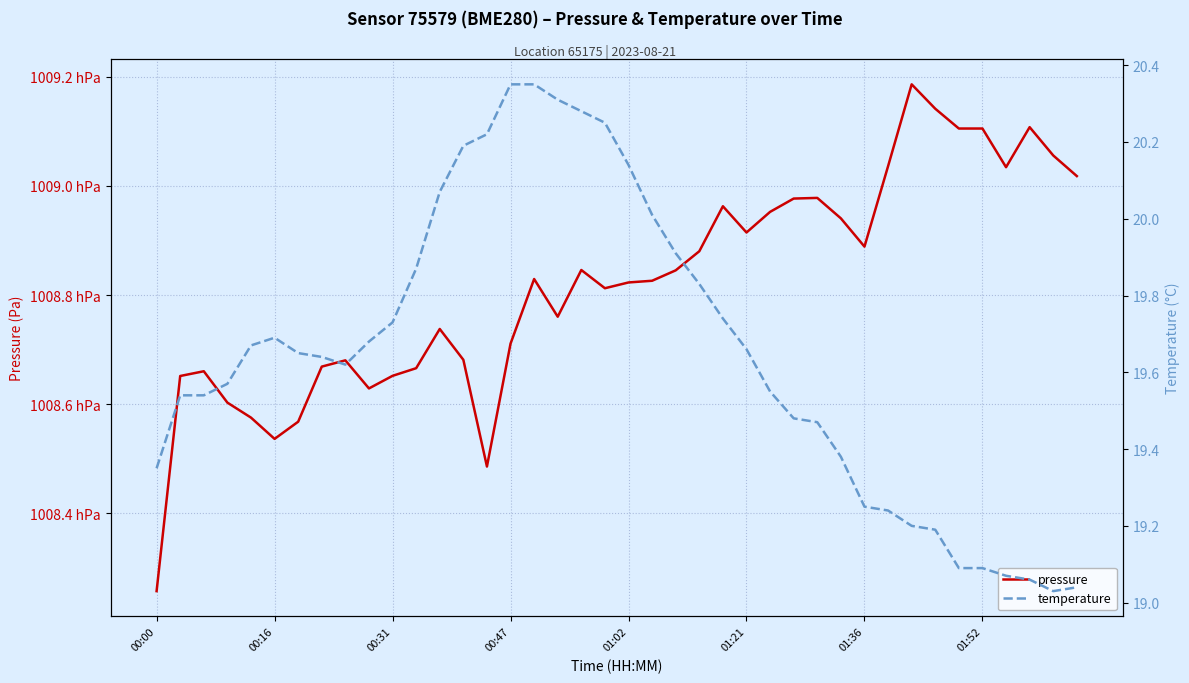

Between 00:16 and 32, which series saw the biggest shift?

pressure